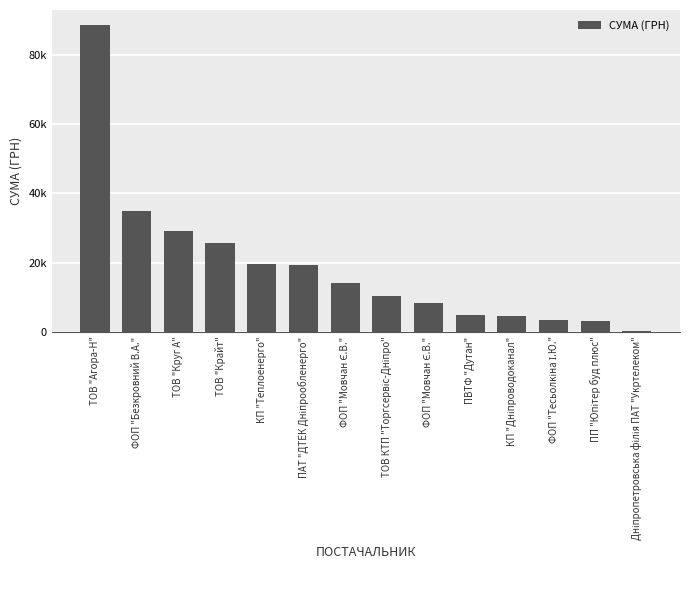

List the labels in order of value, smallest first.

Дніпропетровська філія ПАТ "Укртелеком", ПП "Юпітер буд плюс", ФОП "Тесьолкіна І.Ю.", КП "Дніпроводоканал", ПВТФ "Дутан", ФОП "Мовчан Є.В.", ТОВ КТП "Торгсервіс-Дніпро", ФОП "Мовчан Є.В.", ПАТ "ДТЕК Дніпрообленерго", КП "Теплоенерго", ТОВ "Крайт", ТОВ "Круг А", ФОП "Безкровний В.А.", ТОВ "Агора-Н"